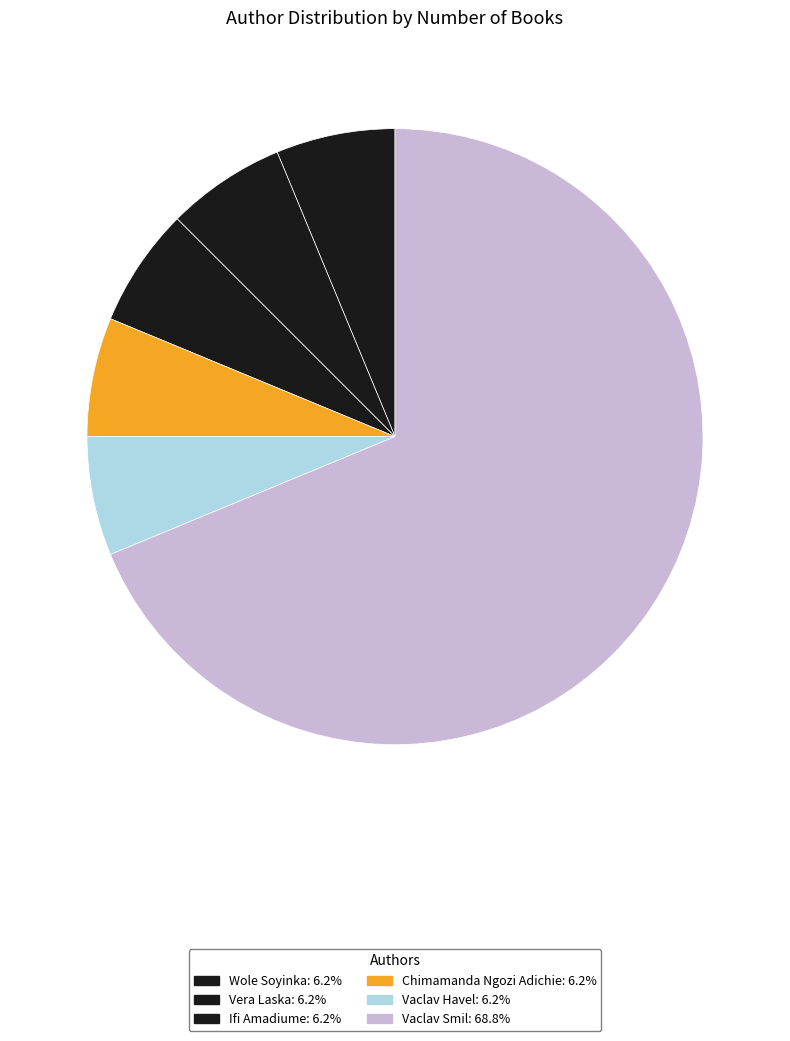

Do Ifi Amadiume and Vaclav Smil together represent more than half of the pie?

Yes